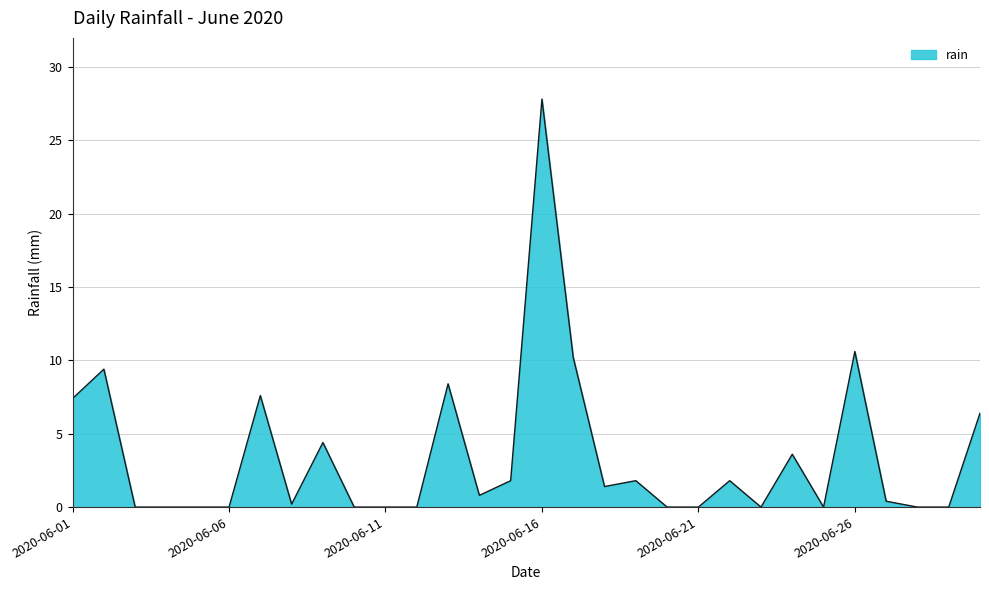

What is the difference between the maximum and minimum values?

27.8